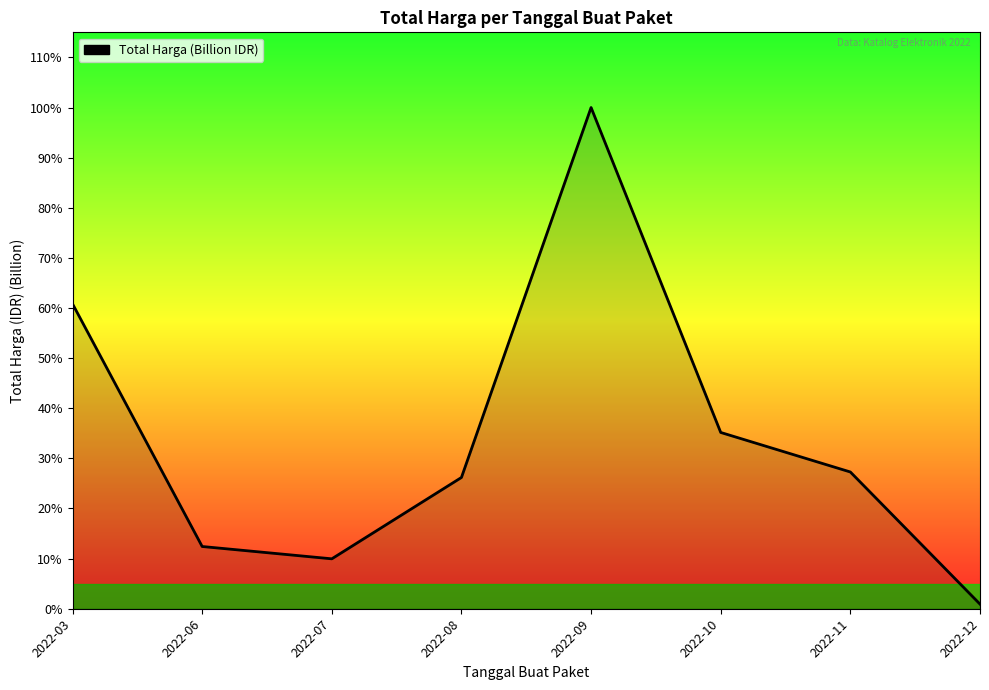

Is this an area chart (filled region under the line)?

Yes